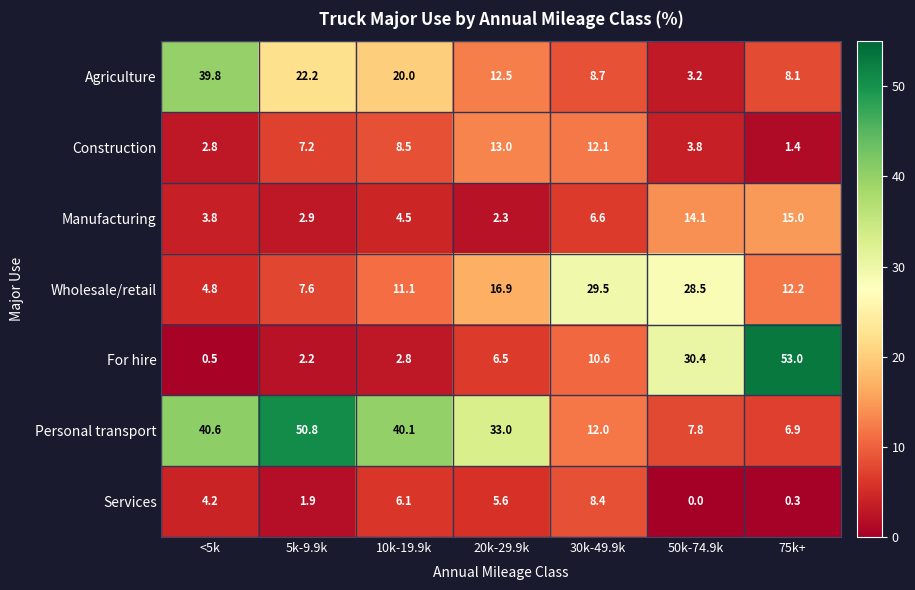

What is the difference between the Personal transport values at 10k-19.9k and 75k+?

33.2